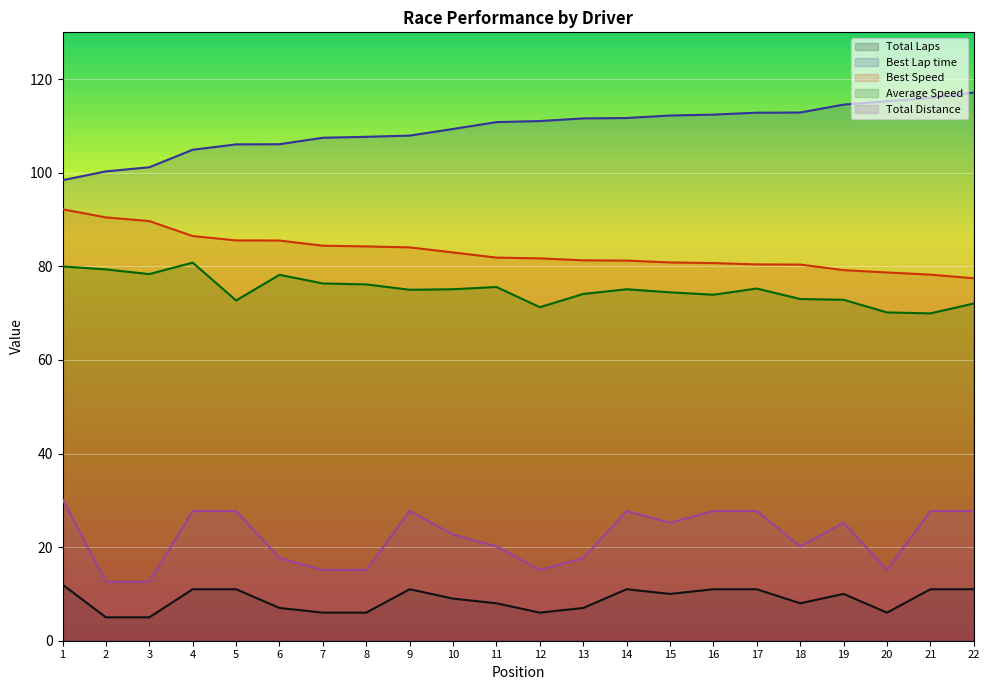

True or false: Best Lap time and Total Laps intersect in this chart.

False